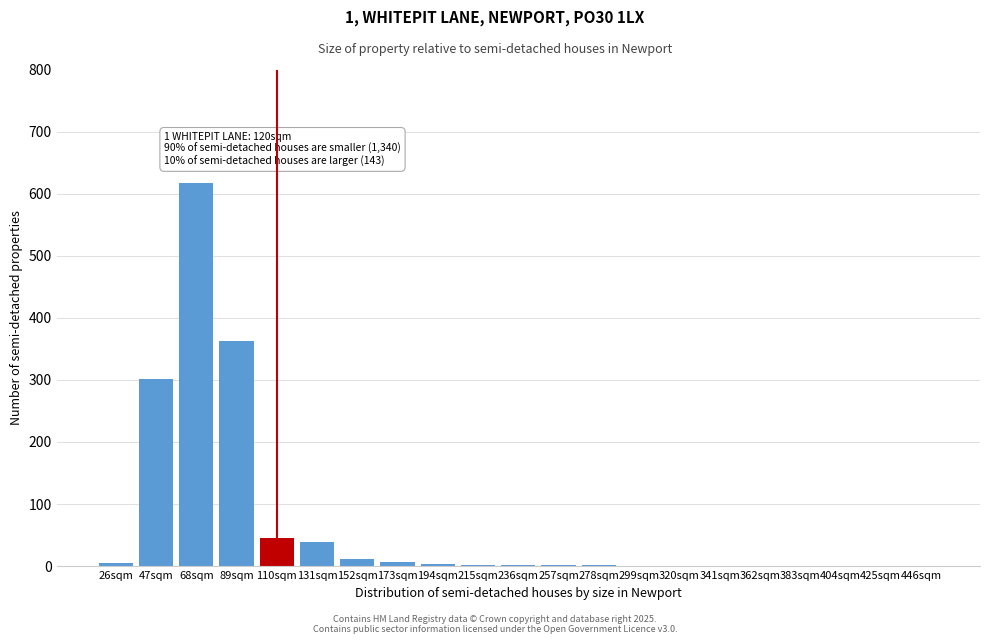

What is the sum of all values?

1395